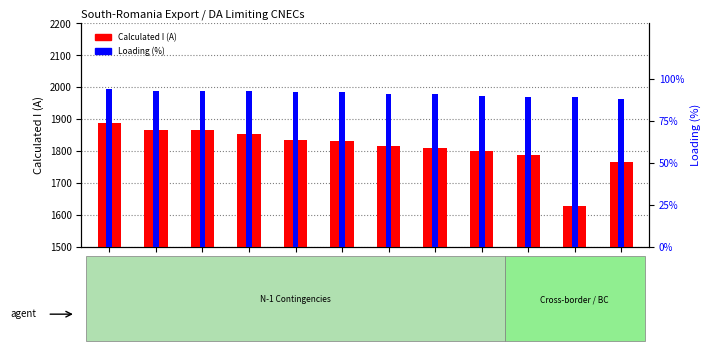

At which category does the chart reach its minimum across all series?

RO_CO_00018